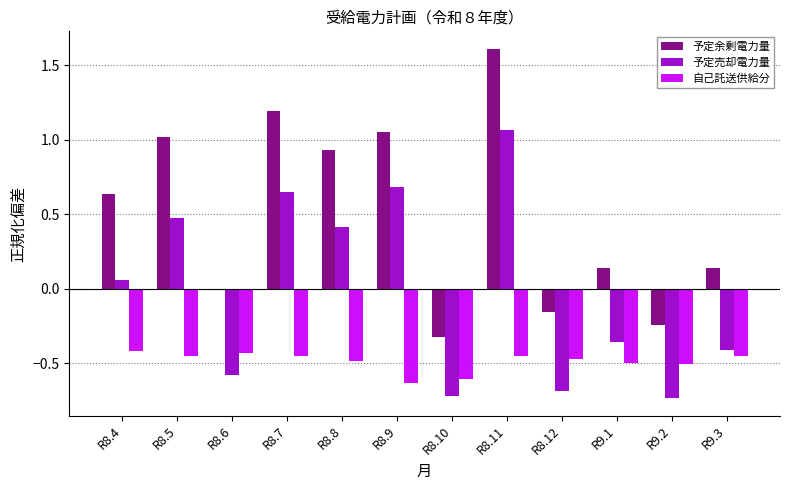

What is the difference between the highest and lowest values at R8.9?

1.7